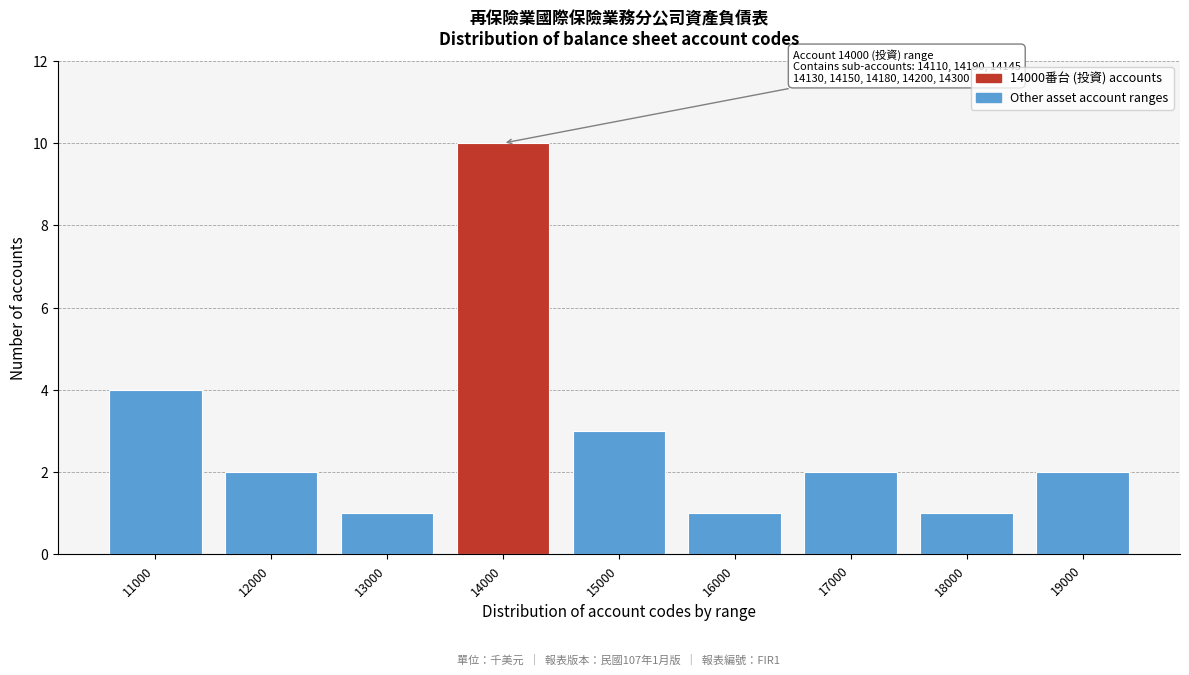

Reading left to right, extract all data points from this chart.

4	2	1	10	3	1	2	1	2